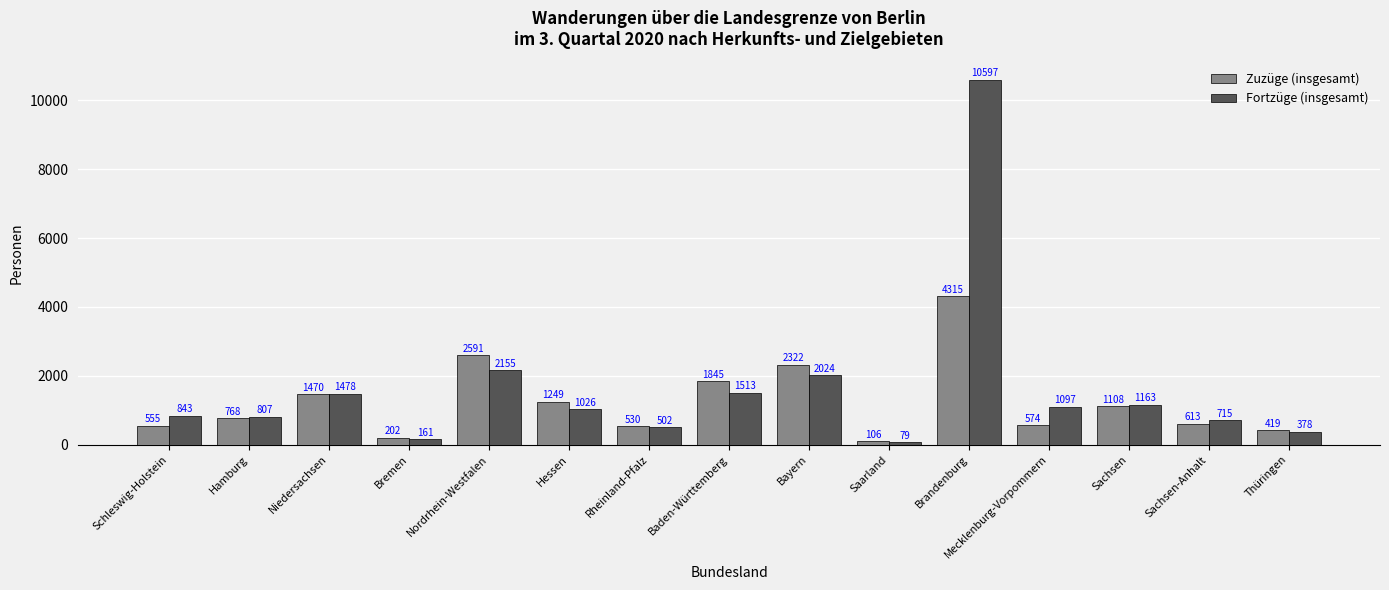

What is the value of the Fortzüge (insgesamt) bar at the 6th from the left?

1026